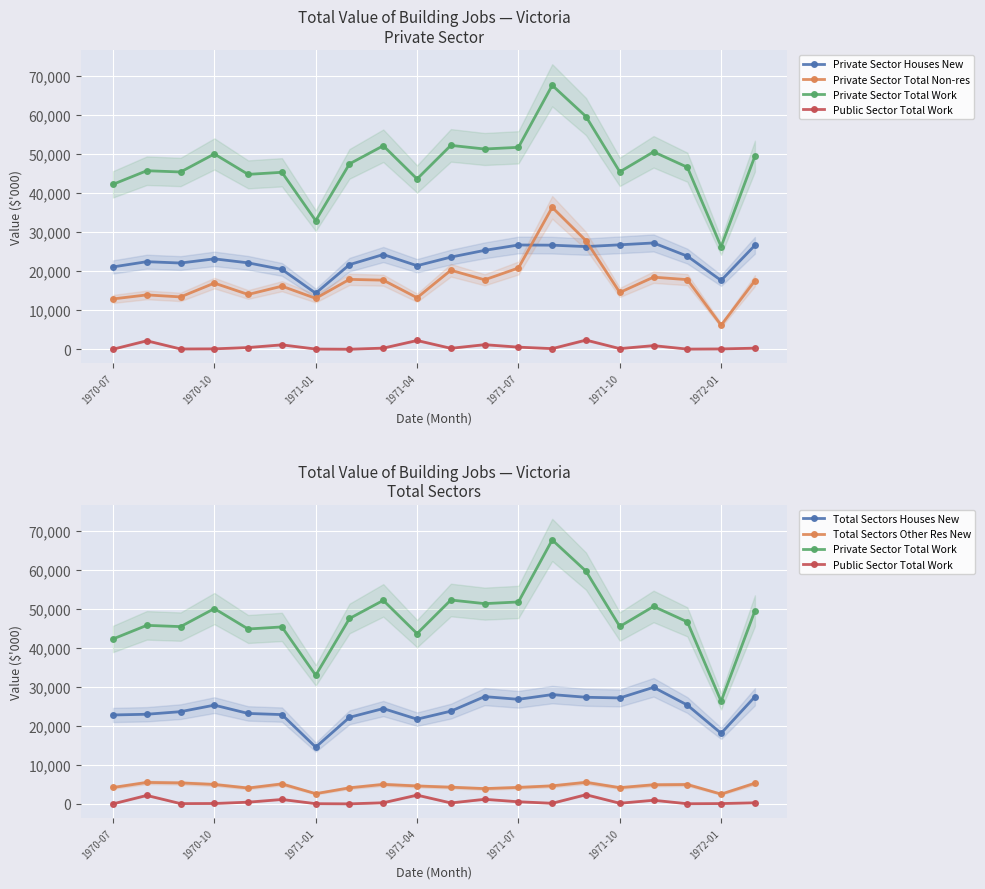

How many categories are shown in the chart?

20